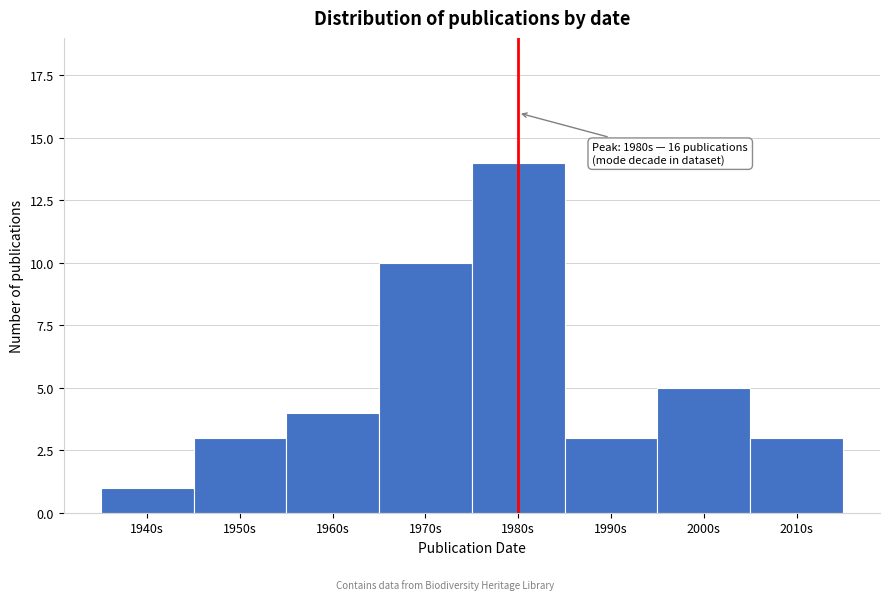

Reading left to right, what are all the values shown in this chart?

1940s=1	1950s=3	1960s=4	1970s=10	1980s=14	1990s=3	2000s=5	2010s=3